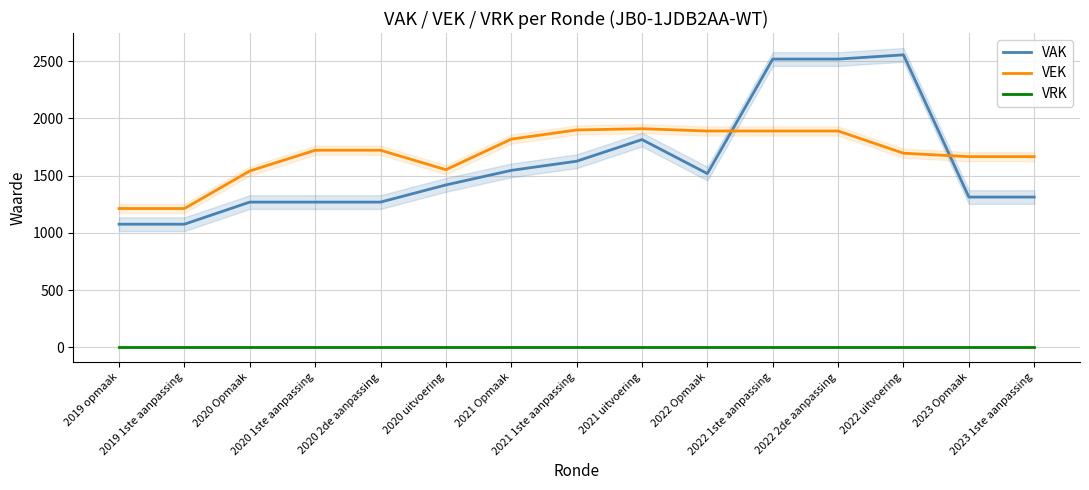

True or false: VEK and VRK intersect in this chart.

False